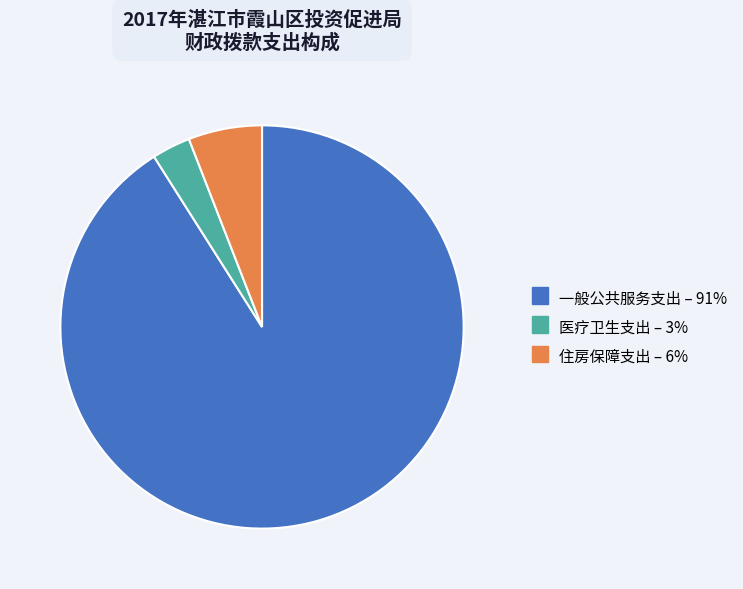

Is there a majority slice in this chart?

Yes